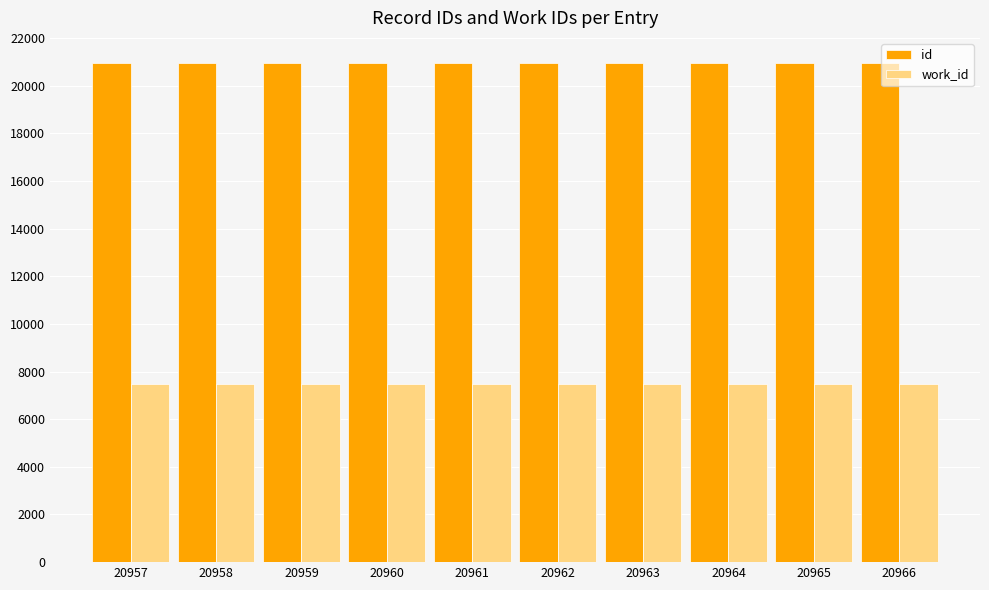

What is the highest value of the work_id series?

7476